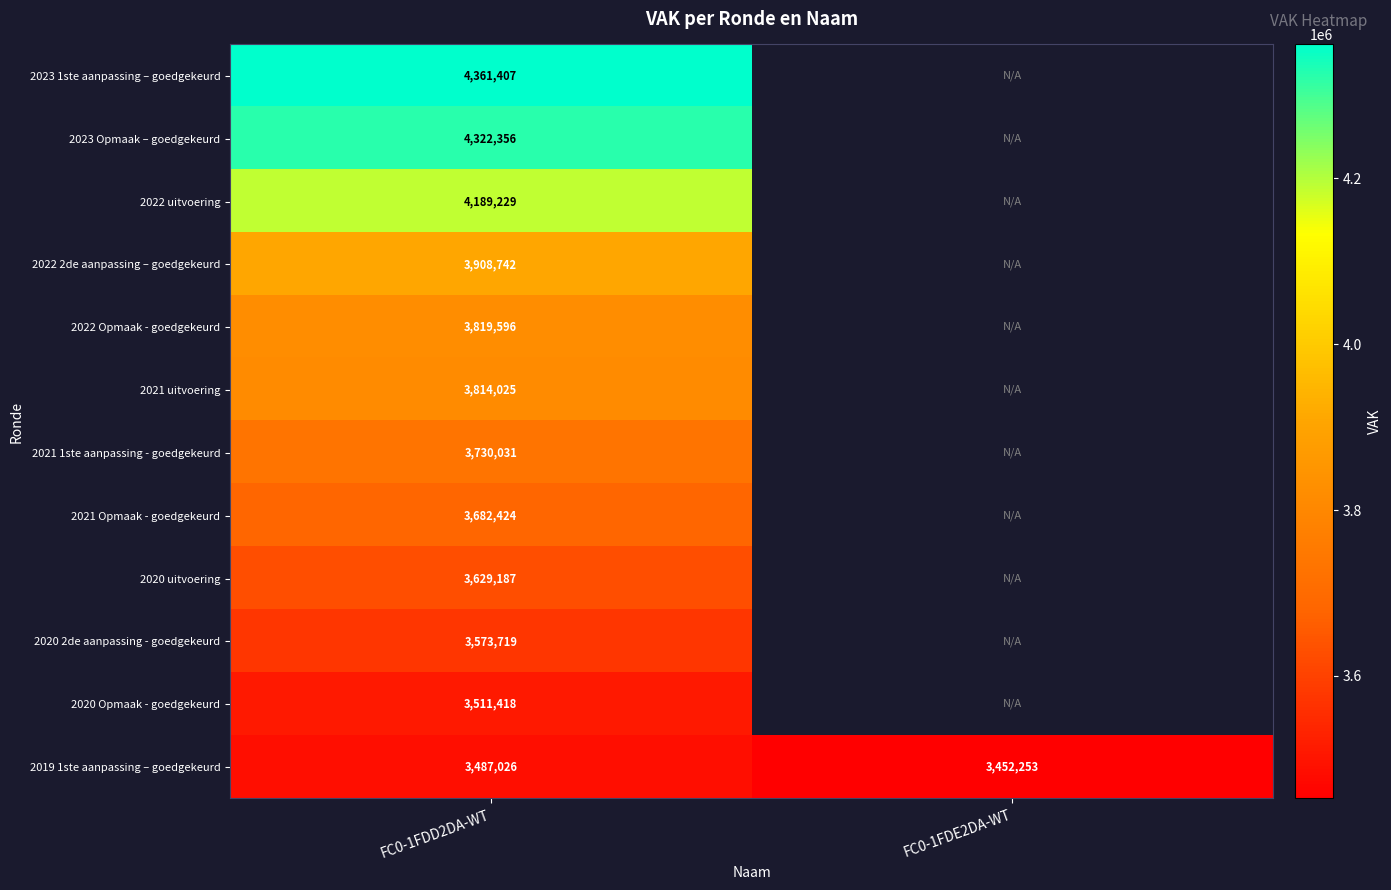

The 2020 Opmaak - goedgekeurd series shows 5388032.0 at FC0-1FDD2DA-WT. True or false?

False